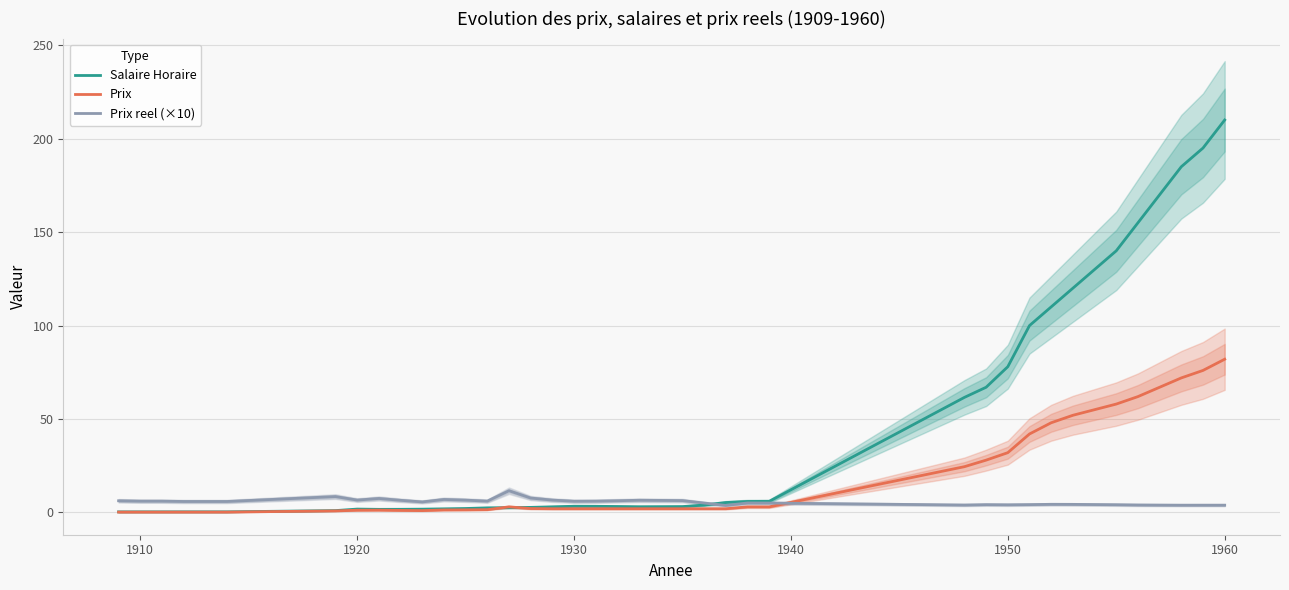

How many values in the Salaire Horaire series exceed 3?

24